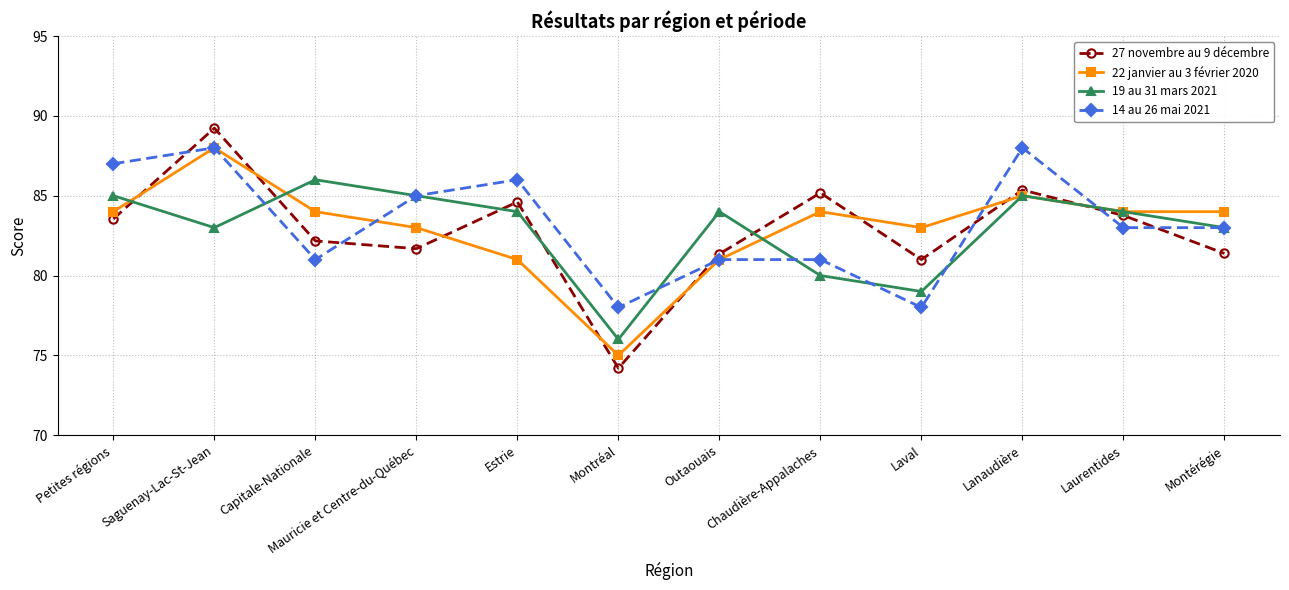

At which category does the chart reach its minimum across all series?

Montréal